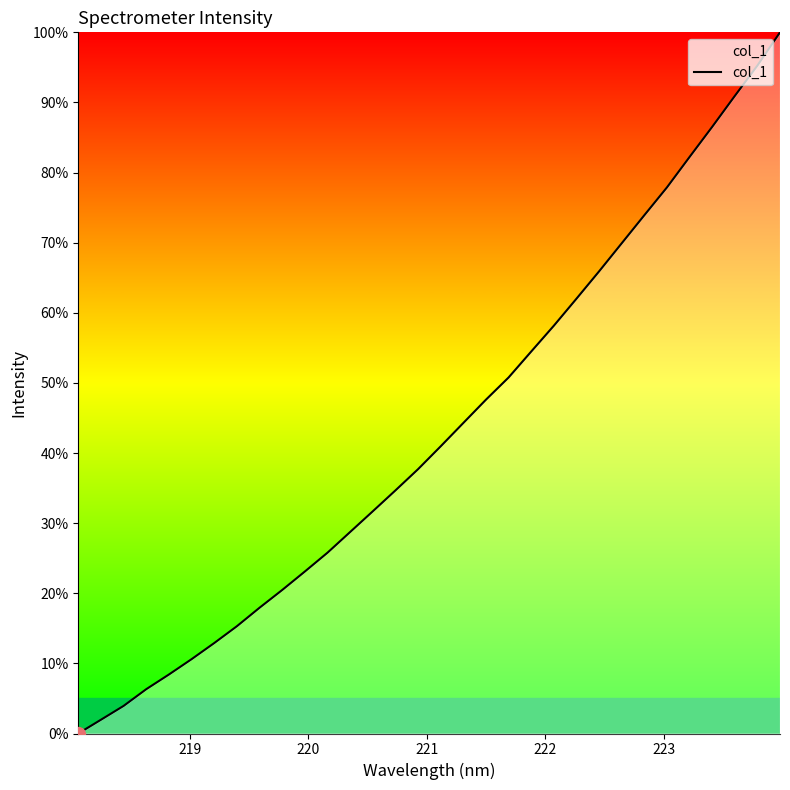

What is the difference between the maximum and minimum values?

100.0